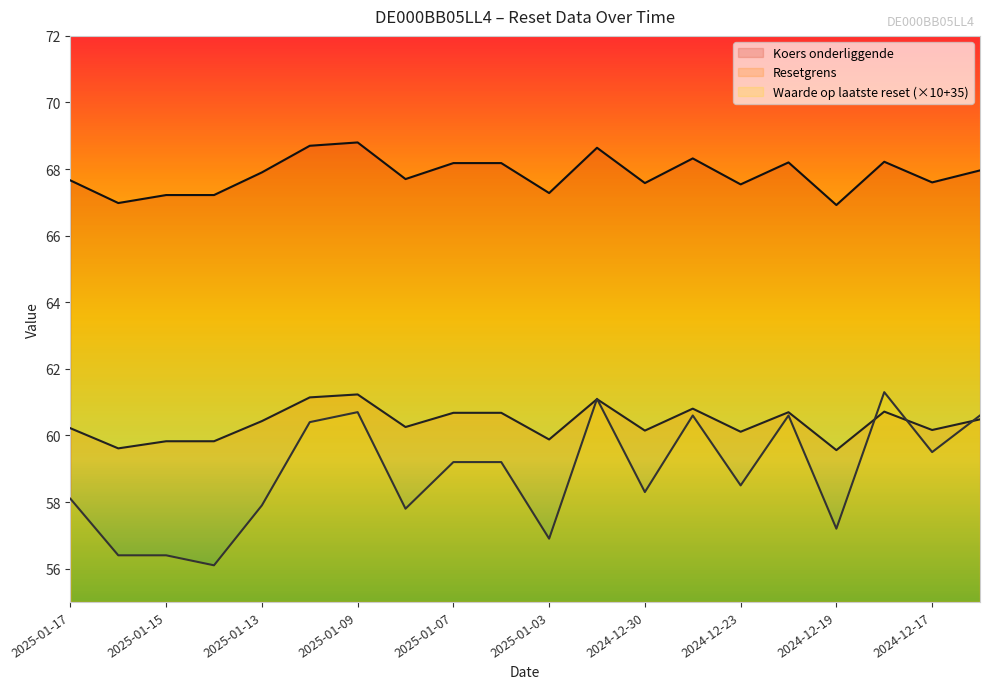

The Resetgrens series shows 59.8 at 2025-01-14. True or false?

True